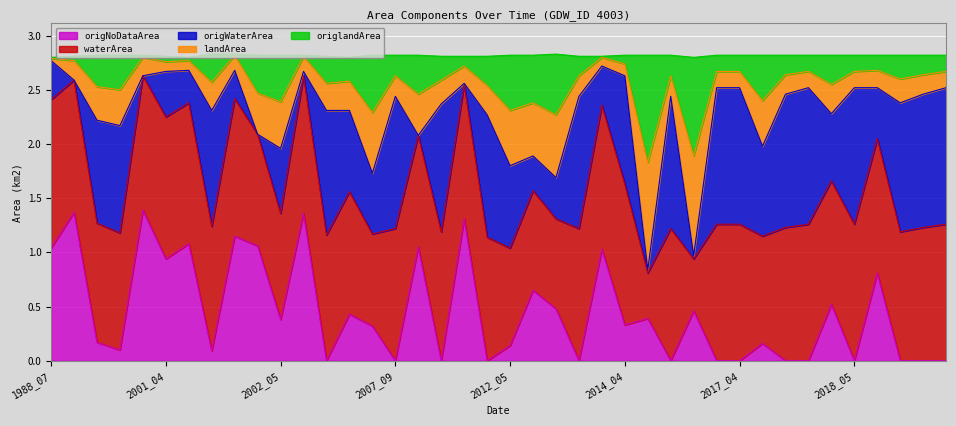

What is the total value across all series at 2007_09?

2.8